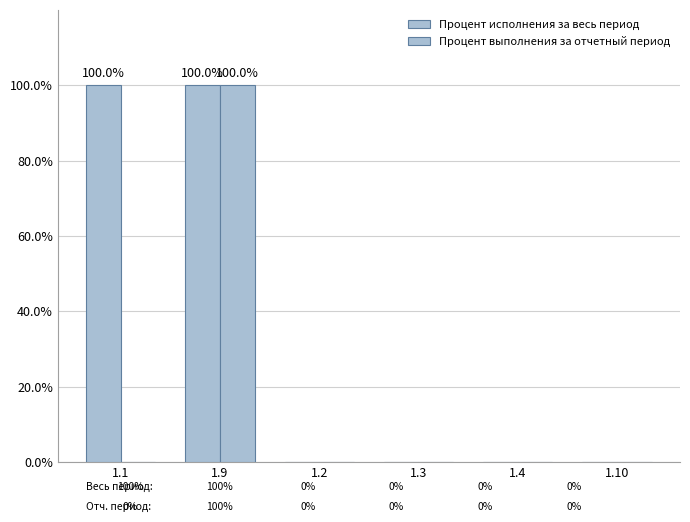

What is the difference between the maximum and minimum values in the Процент выполнения за отчетный период series?

100